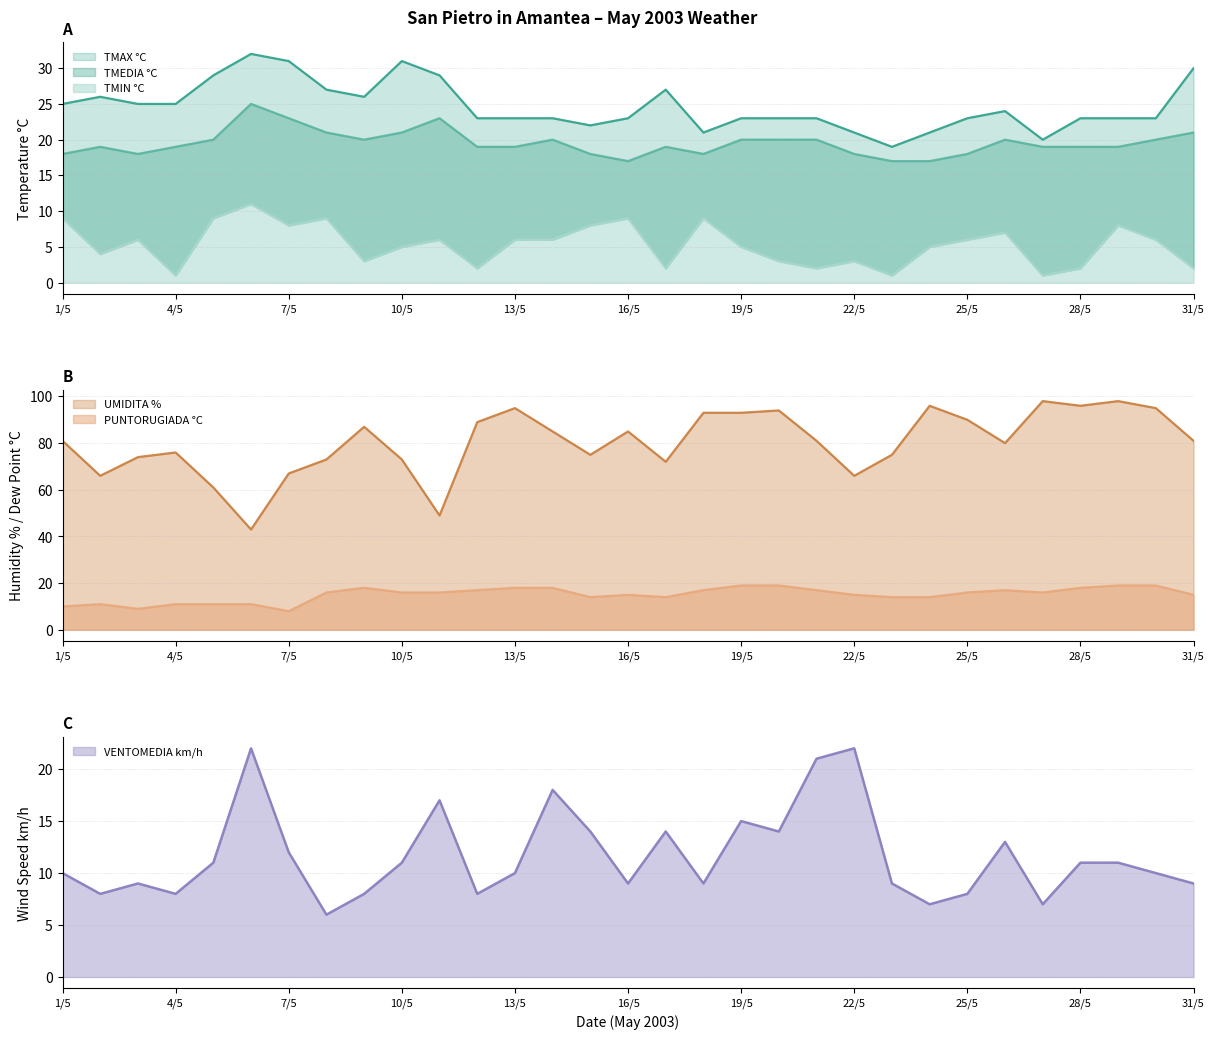

What is the difference between the maximum and minimum values in the VENTOMEDIA km/h series?

16